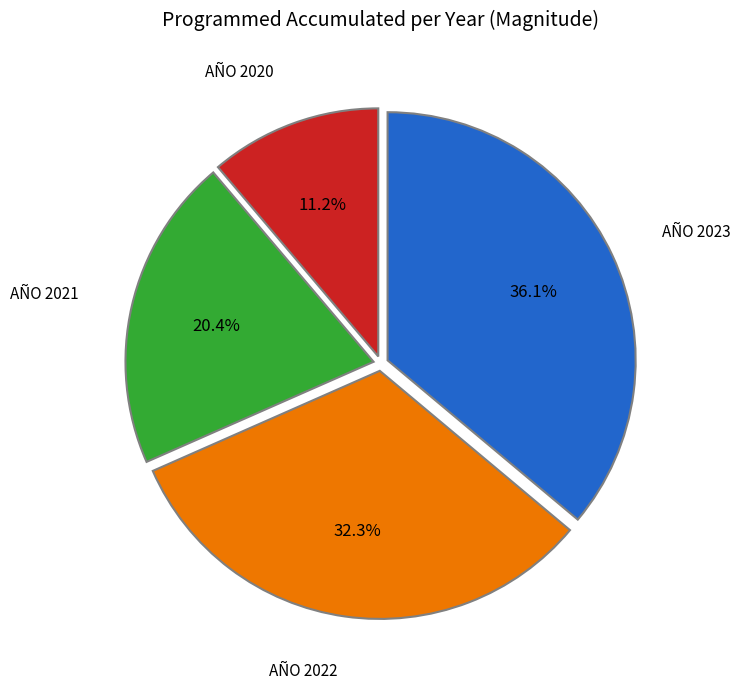

Is there a majority slice in this chart?

No